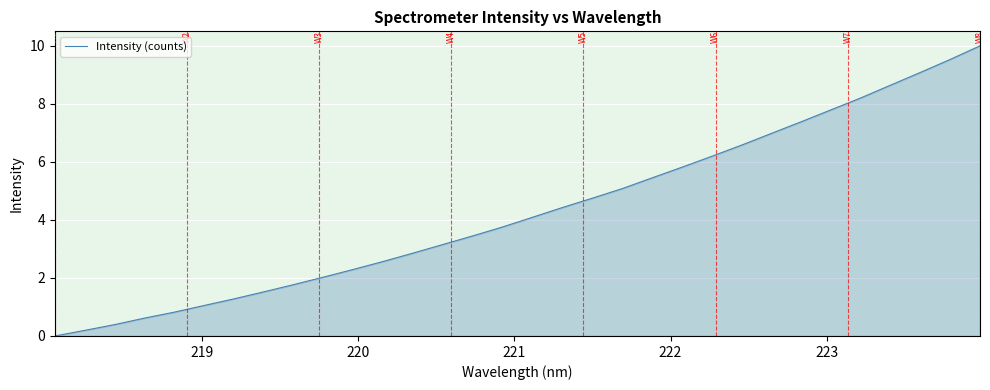

What is the difference between the maximum and minimum values?

10.0